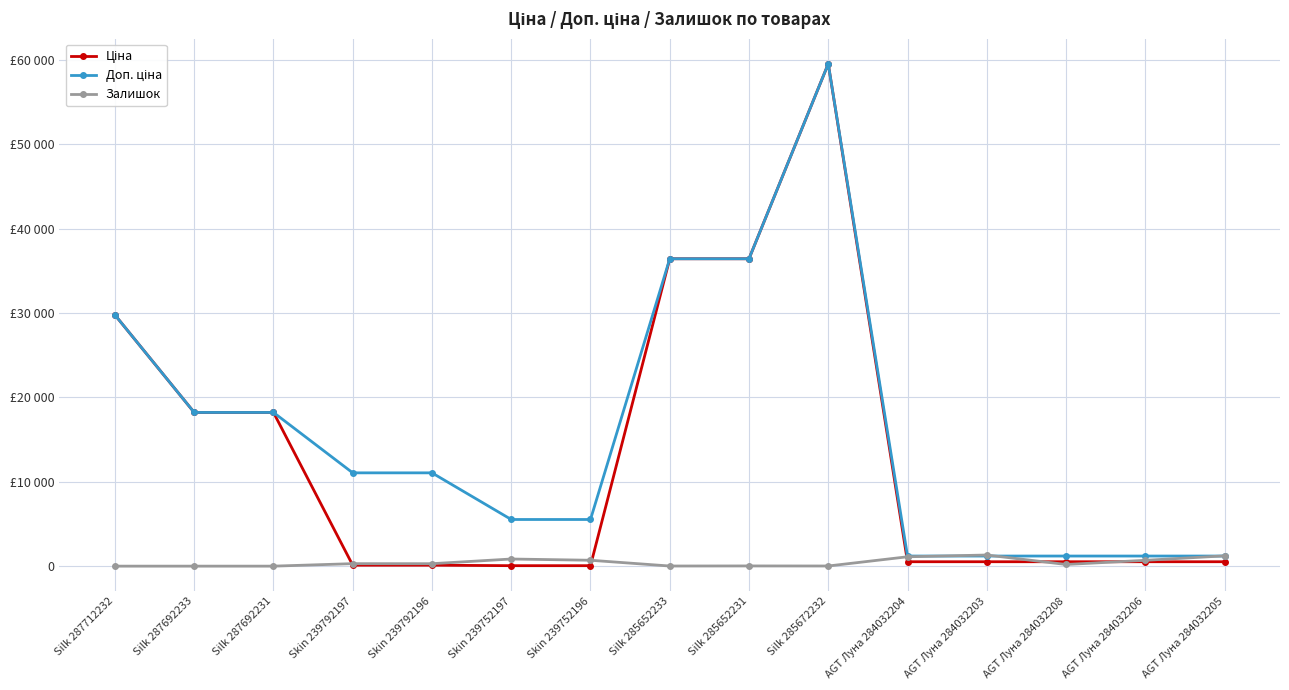

What is the sum of all Залишок values?

6719.0